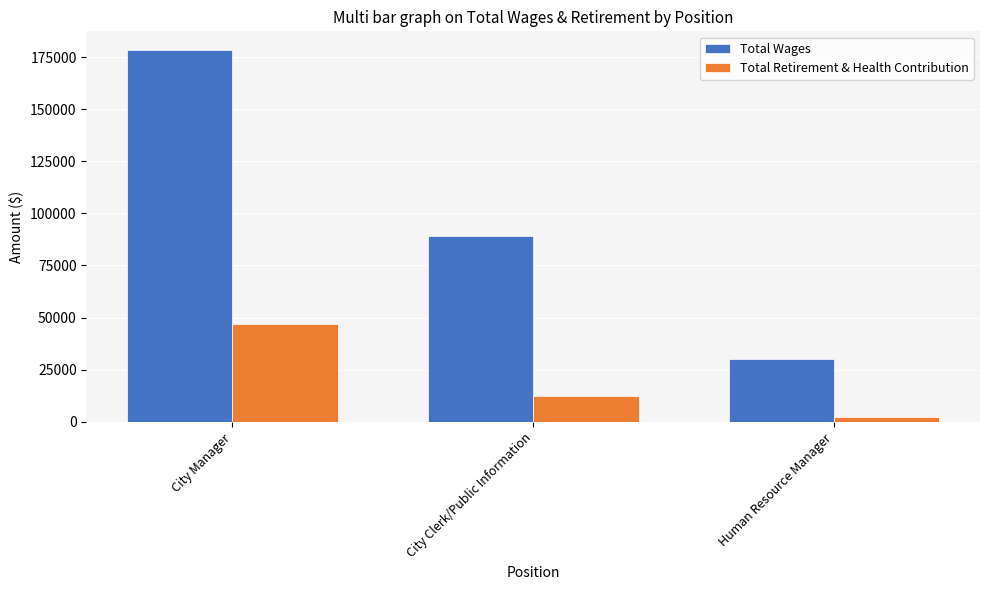

At City Manager, list the series in order from smallest to largest.

Total Retirement & Health Contribution, Total Wages